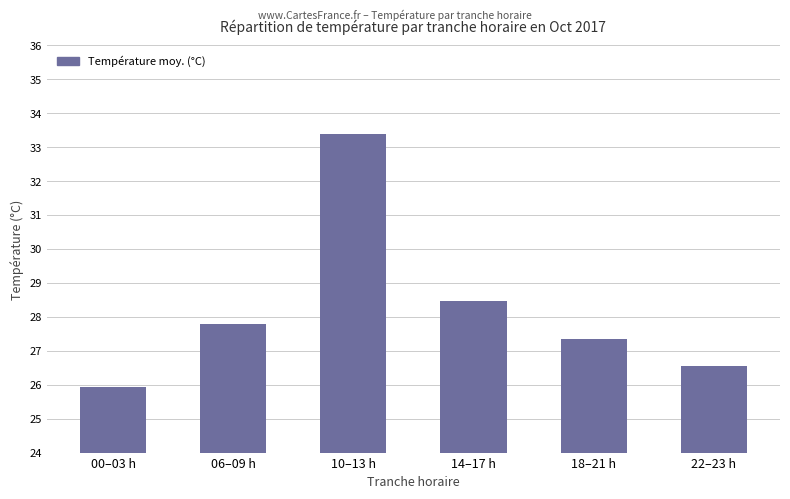

How many data points are less than 27?

2